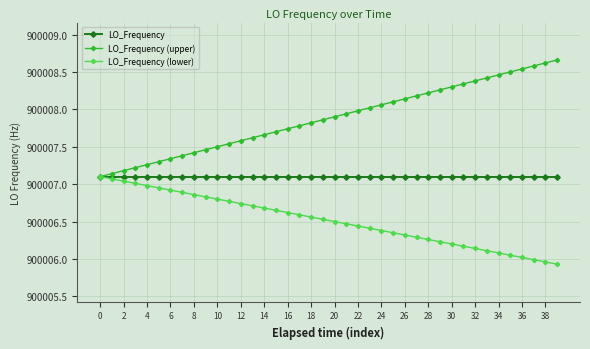

List the series in order of their overall mean, highest first.

LO_Frequency (upper), LO_Frequency, LO_Frequency (lower)